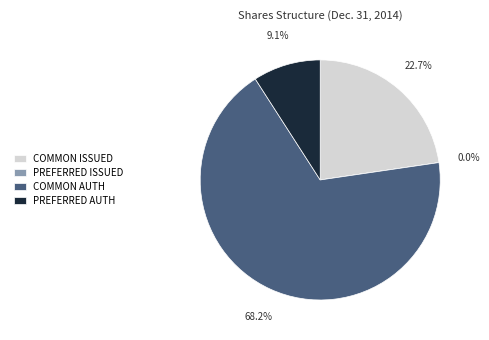

How many segments does this pie chart have?

4